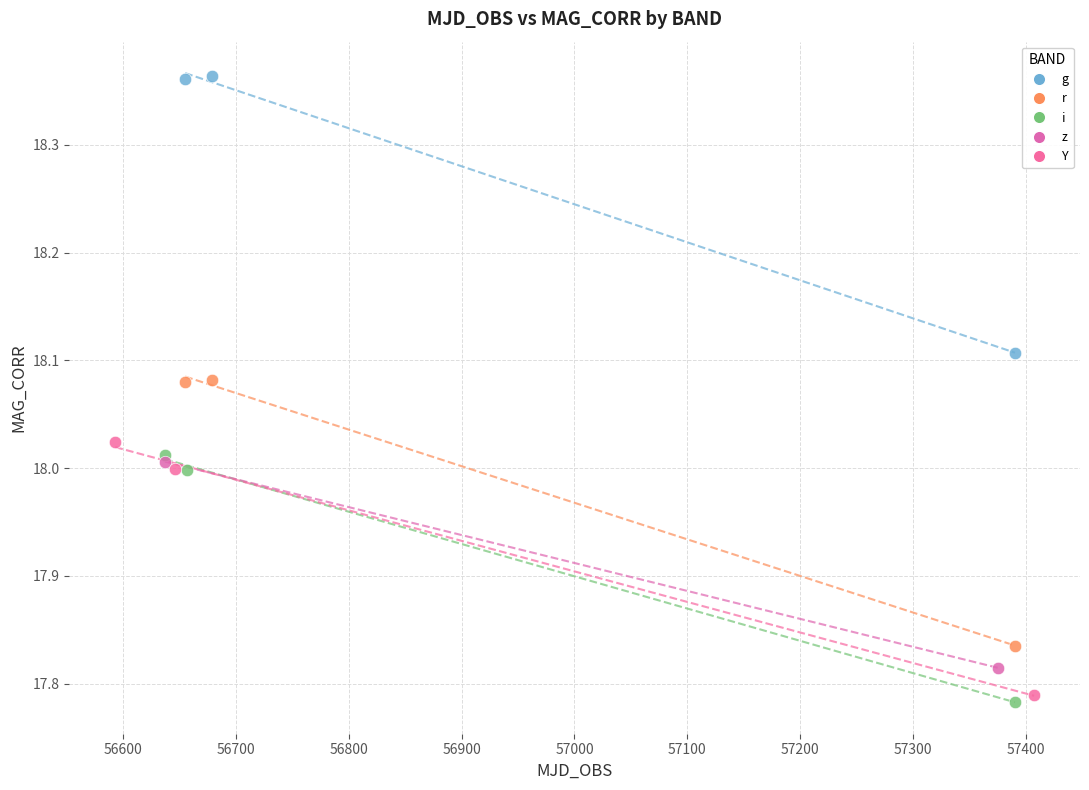

What are all the series names shown in the legend?

g, r, i, z, Y